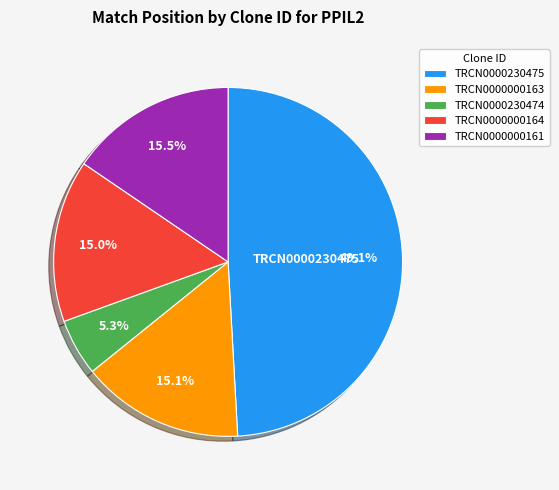

Which category has the smallest portion of the pie?

TRCN0000230474